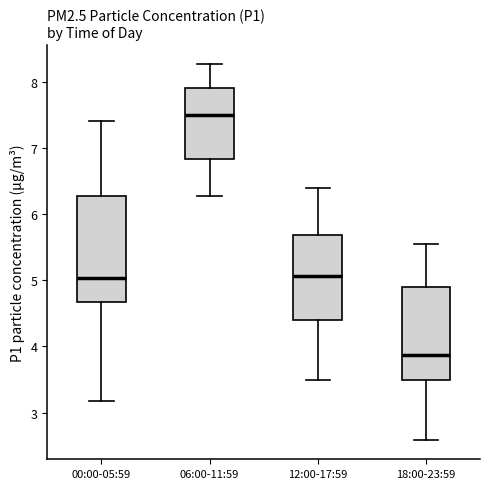

Which box has the lowest median line?

18:00-23:59